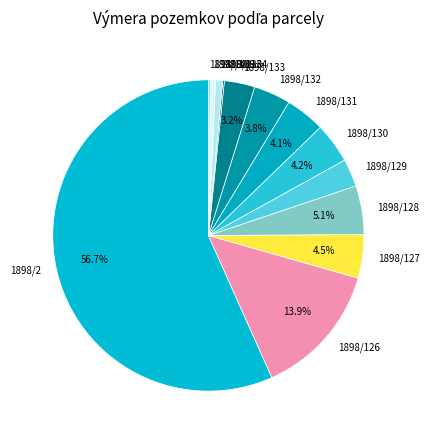

Between 1898/128 and 1898/129, which is larger?

1898/128